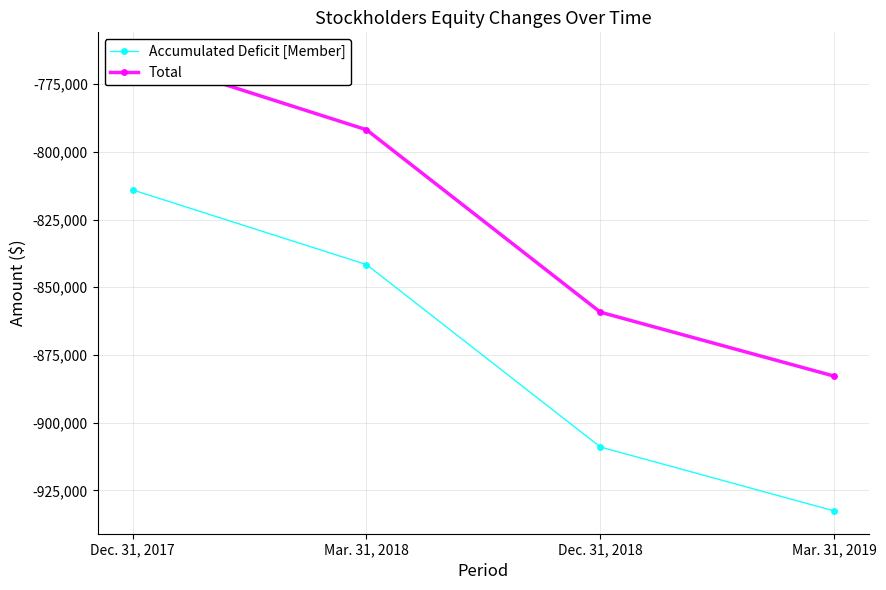

True or false: Total and Accumulated Deficit [Member] cross at least once.

False